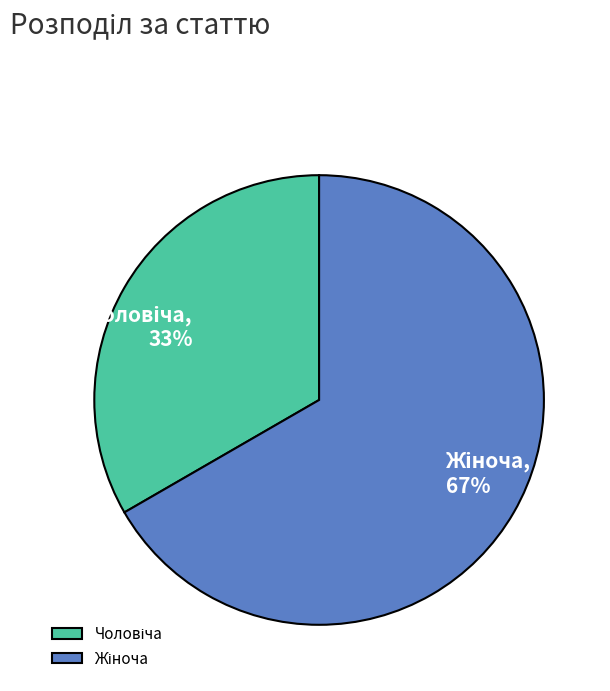

Is there a majority slice in this chart?

Yes